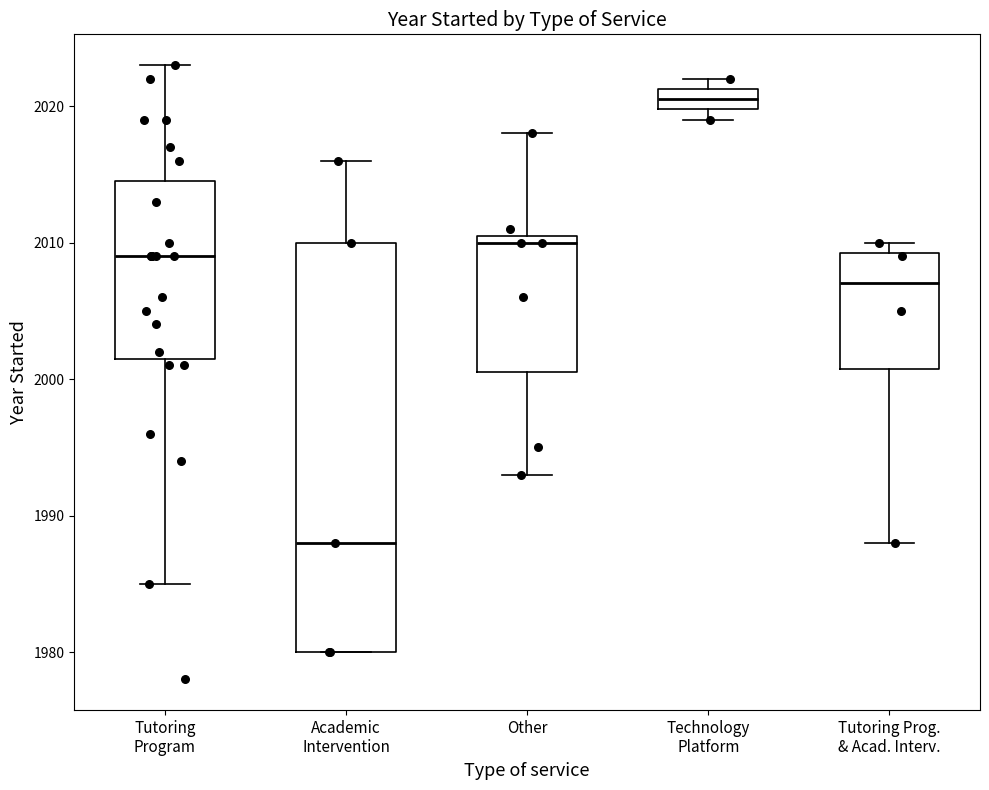

Where is the lower edge of the box for Academic Intervention on the y-axis? The values are not printed on the chart, so give them approximately, as read against the axis.

1980